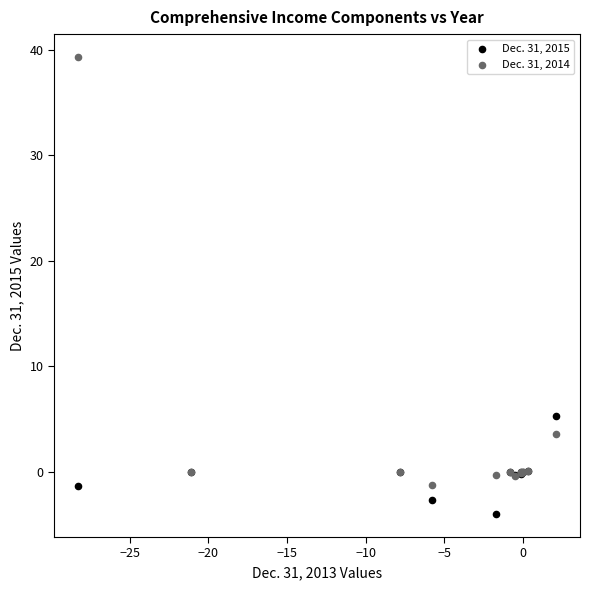

Across all series, what Y value is closest to 17?

5.3